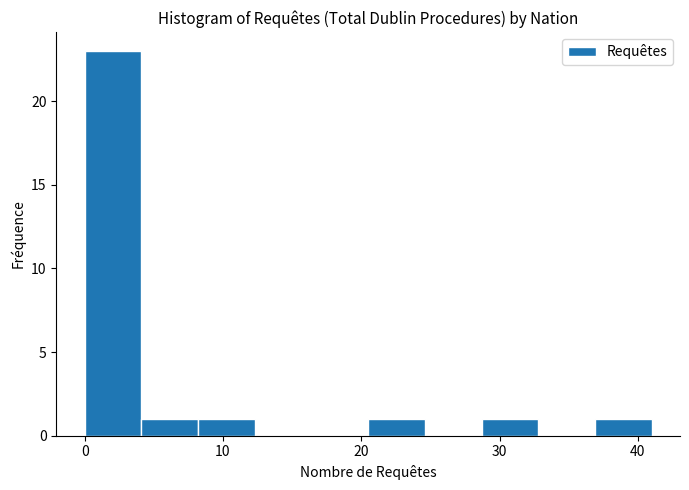

Reading left to right, transcribe this chart: for each bar, give the range it covers on the x-axis and its height. Neither the bar edges nor the heights are printed on the chart, so give them approximately, as read against the axes.

0.0 to 4.1: 23
4.1 to 8.2: 1
8.2 to 12.3: 1
12.3 to 16.4: 0
16.4 to 20.5: 0
20.5 to 24.6: 1
24.6 to 28.7: 0
28.7 to 32.8: 1
32.8 to 36.9: 0
36.9 to 41.0: 1